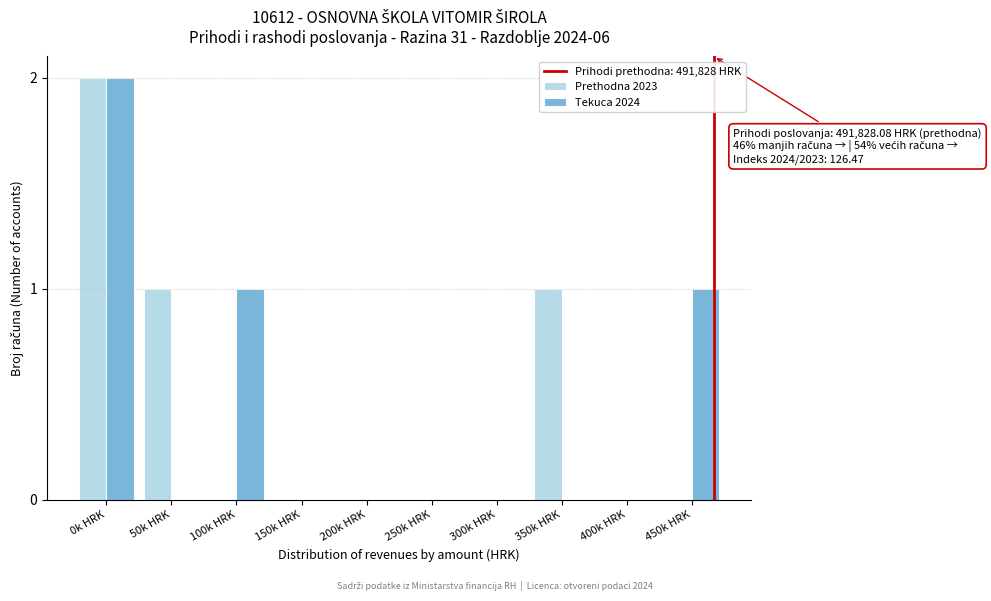

Reading left to right, what are all the values shown in this chart?

Prethodna 2023: 0k HRK=2	50k HRK=1	100k HRK=0	150k HRK=0	200k HRK=0	250k HRK=0	300k HRK=0	350k HRK=1	400k HRK=0	450k HRK=0
Tekuca 2024: 0k HRK=2	50k HRK=0	100k HRK=1	150k HRK=0	200k HRK=0	250k HRK=0	300k HRK=0	350k HRK=0	400k HRK=0	450k HRK=1